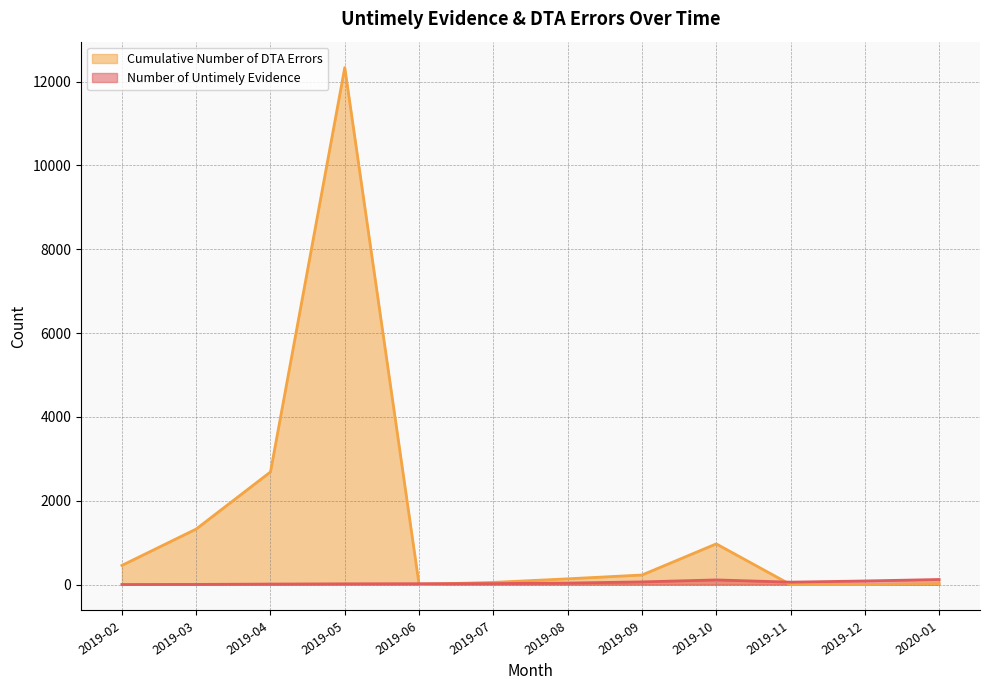

Read the Cumulative Number of DTA Errors value at 2019-03.

1326